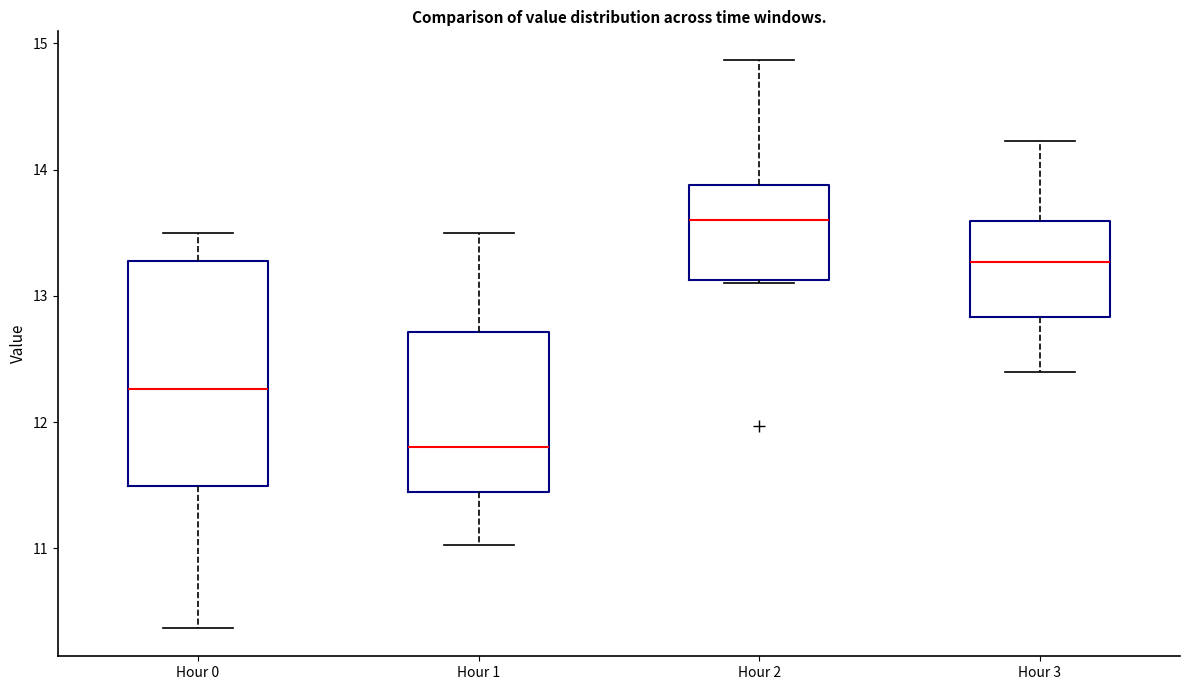

Reading left to right, read every box against the y-axis: the position of its median line, the range the box covers, and the ends of its whiskers. The values are not printed on the chart, so give them approximately, as read against the axis.

Hour 0: median 12.3, box 11.5 to 13.3, whiskers 10.4 to 13.5
Hour 1: median 11.8, box 11.5 to 12.7, whiskers 11.0 to 13.5
Hour 2: median 13.6, box 13.1 to 13.9, whiskers 13.1 to 14.9
Hour 3: median 13.3, box 12.8 to 13.6, whiskers 12.4 to 14.2